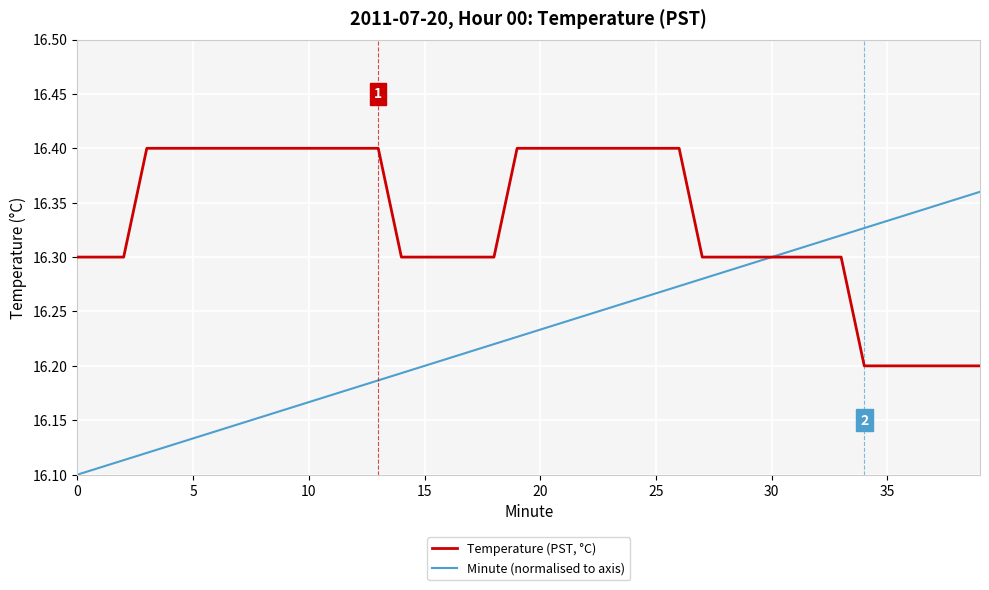

Which series has the largest total across all categories?

Temperature (PST, °C)